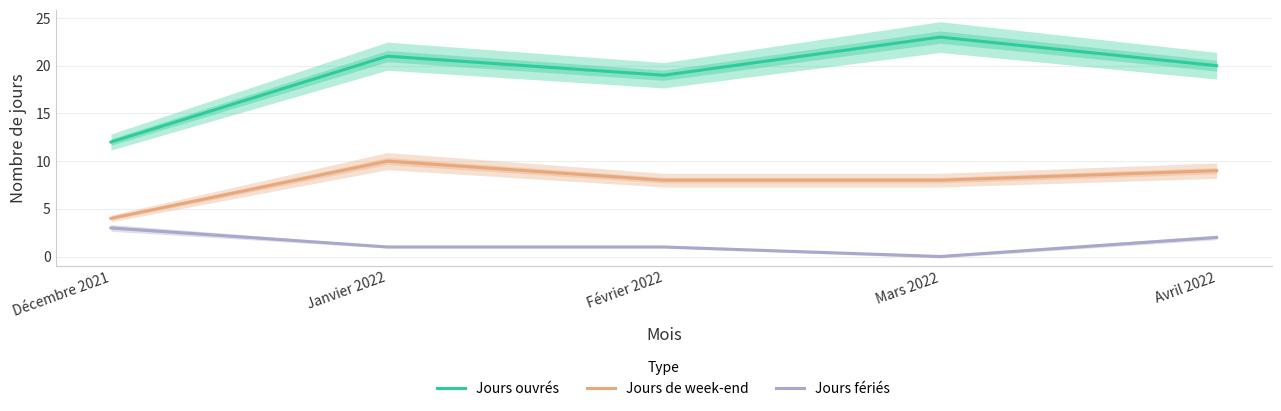

What is the sum of all Jours ouvrés values?

95